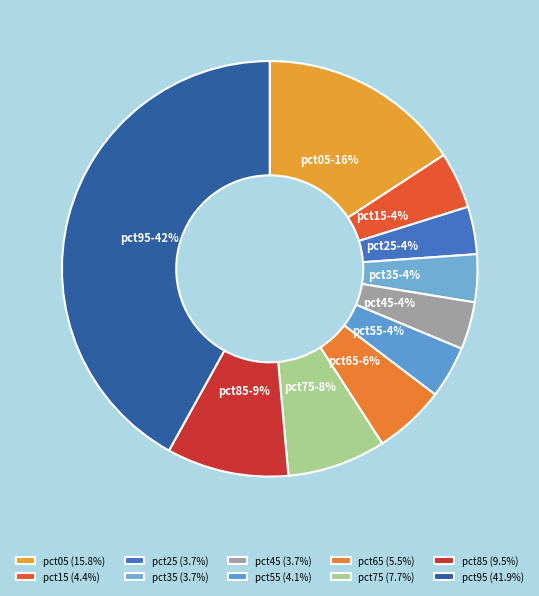

What percentage is the pct95 slice, to the nearest percent?

42%